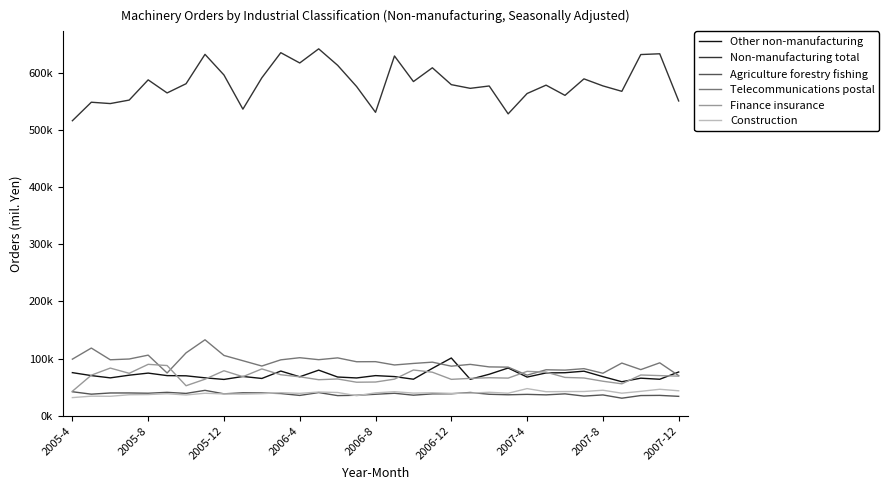

True or false: Construction has more than 2 interior local peaks.

True